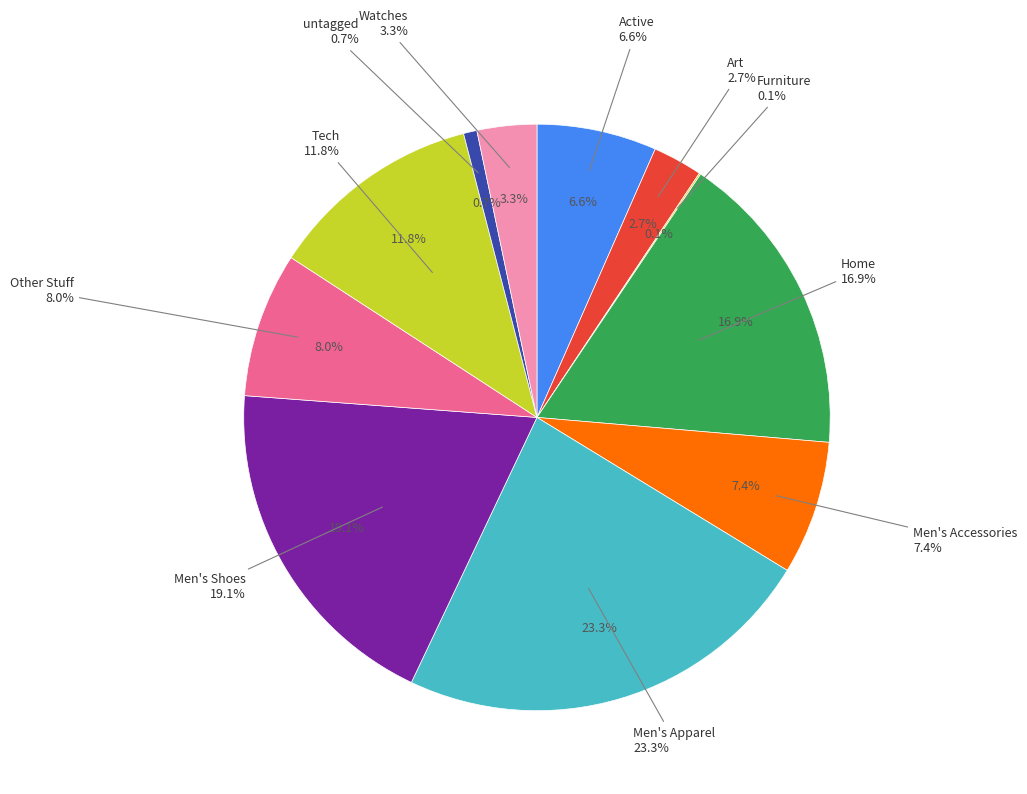

Which slice is the smallest?

Furniture